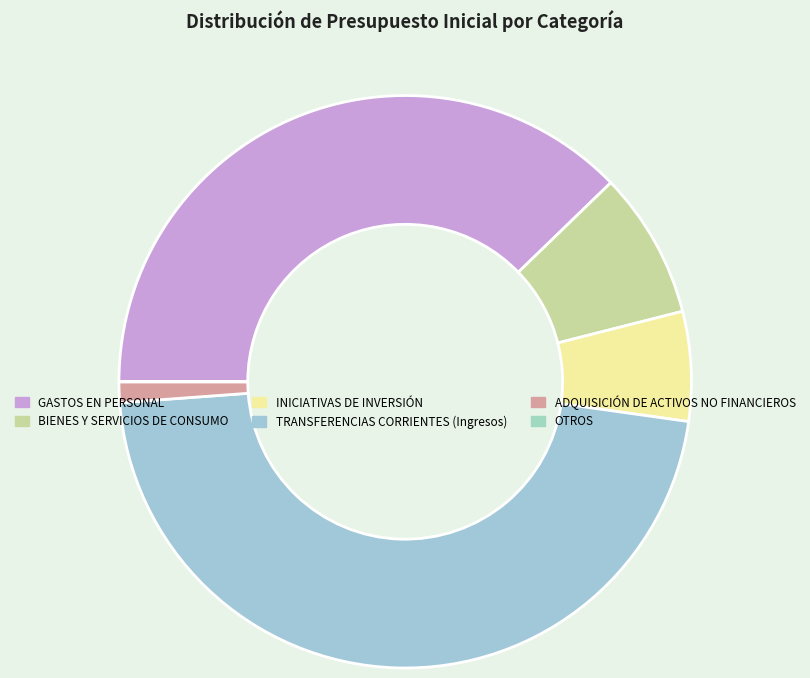

To the nearest percent, what percentage of the pie is GASTOS EN PERSONAL?

38%